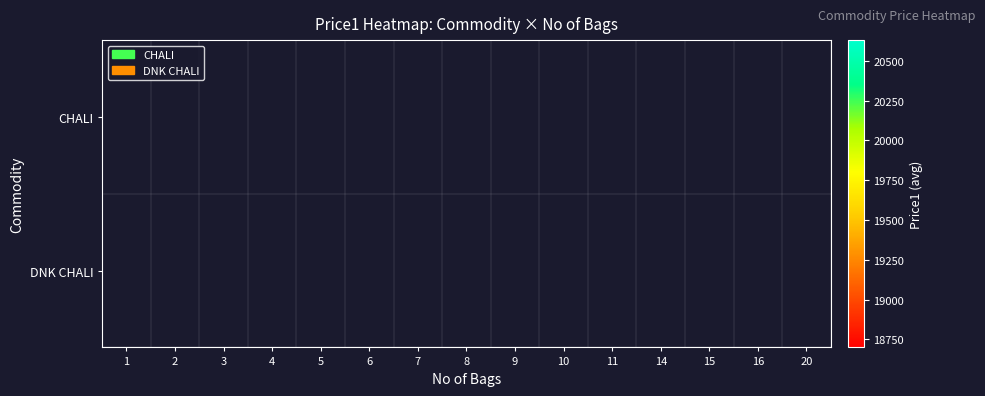

At which category is the sum across all series the highest?

11